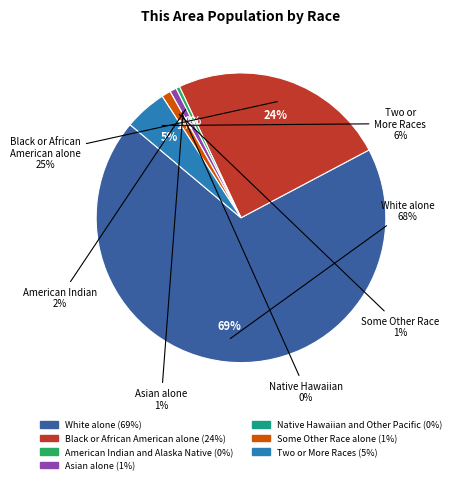

To the nearest percent, what is the average slice percentage?

14%